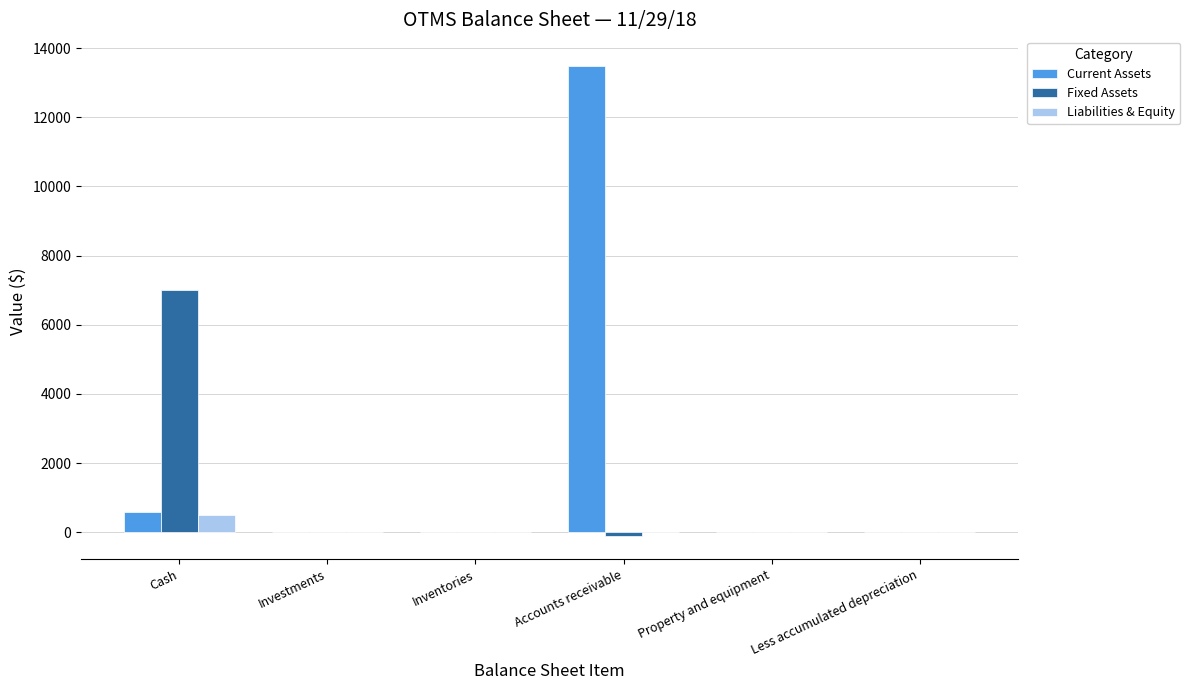

Reading right to left, what are all the values shown in this chart?

Current Assets: 0	0	13476	0	0	600
Fixed Assets: 0	0	-100	0	0	7000
Liabilities & Equity: 0	0	0	0	0	500